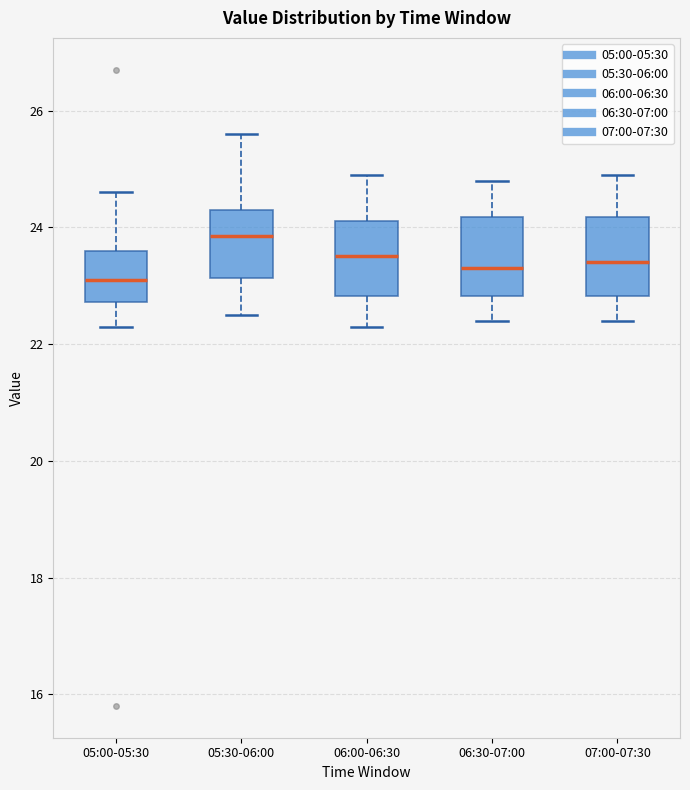

Reading left to right, transcribe this box plot: for each box, give where its median line is, the range the box spans, and where its two whiskers end, as read against the y-axis. The values are not printed on the chart, so give them approximately, as read against the axis.

05:00-05:30: median 23.2, box 22.8 to 23.6, whiskers 22.4 to 24.6
05:30-06:00: median 23.8, box 23.2 to 24.4, whiskers 22.6 to 25.6
06:00-06:30: median 23.6, box 22.8 to 24.2, whiskers 22.4 to 25.0
06:30-07:00: median 23.4, box 22.8 to 24.2, whiskers 22.4 to 24.8
07:00-07:30: median 23.4, box 22.8 to 24.2, whiskers 22.4 to 25.0